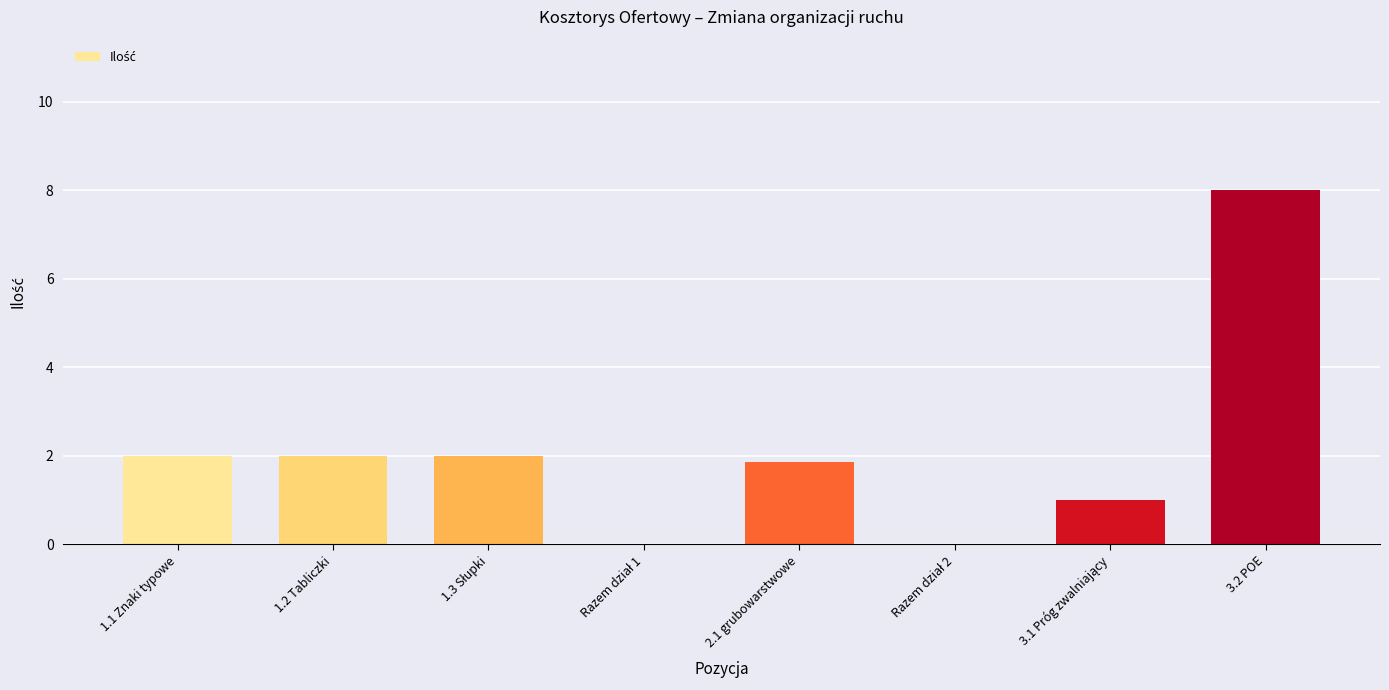

At which category does the chart reach its peak across all series?

3.2 POE